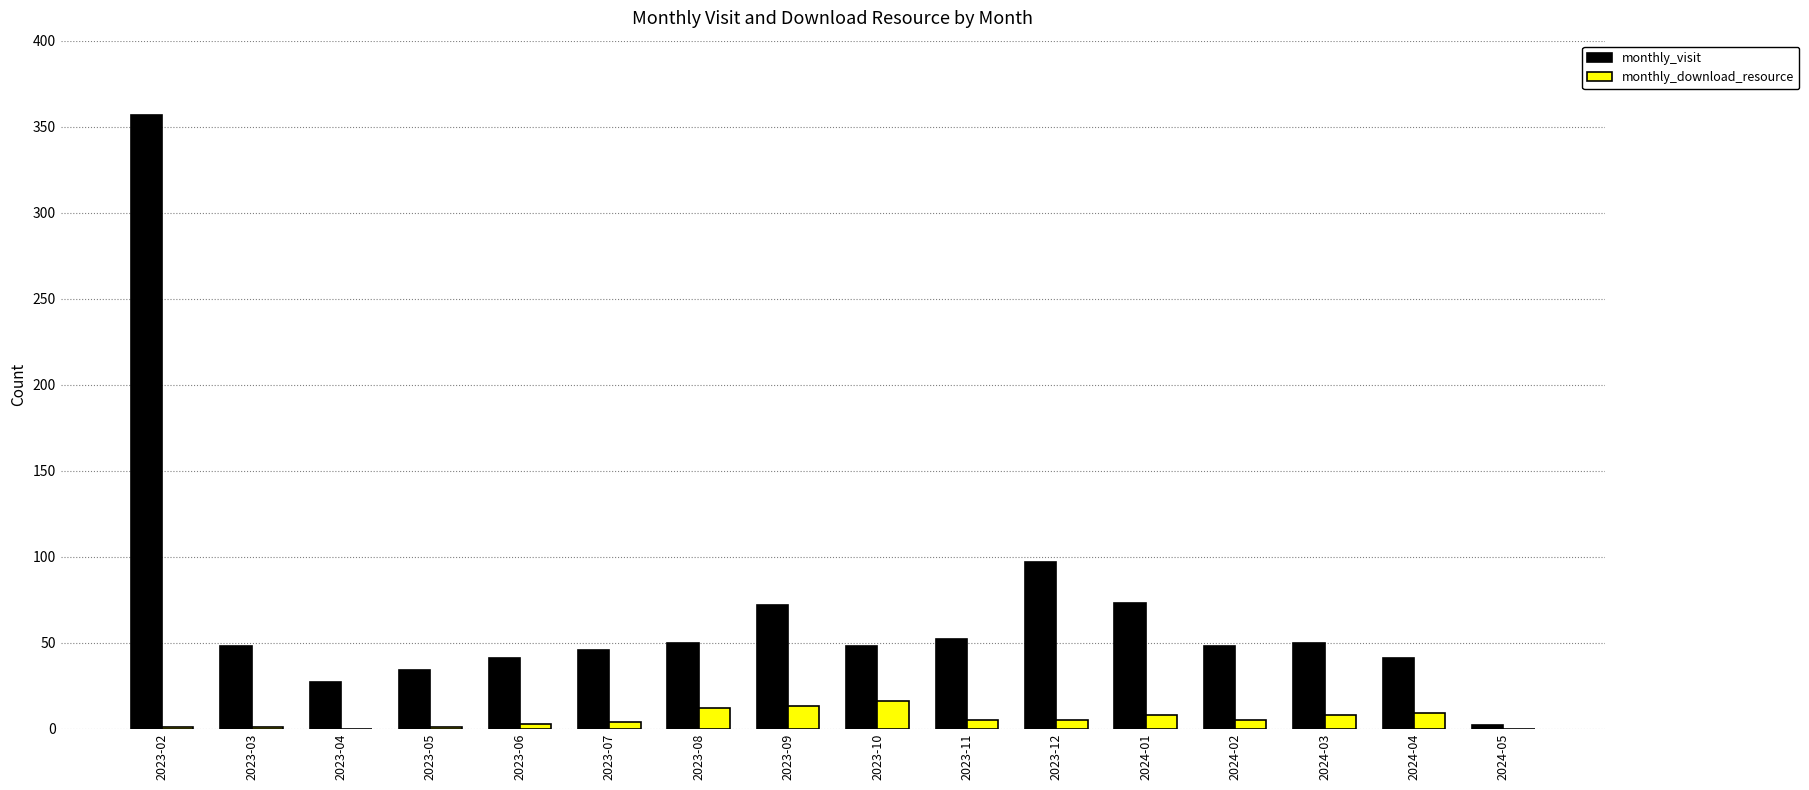

Count the number of data series in this chart.

2